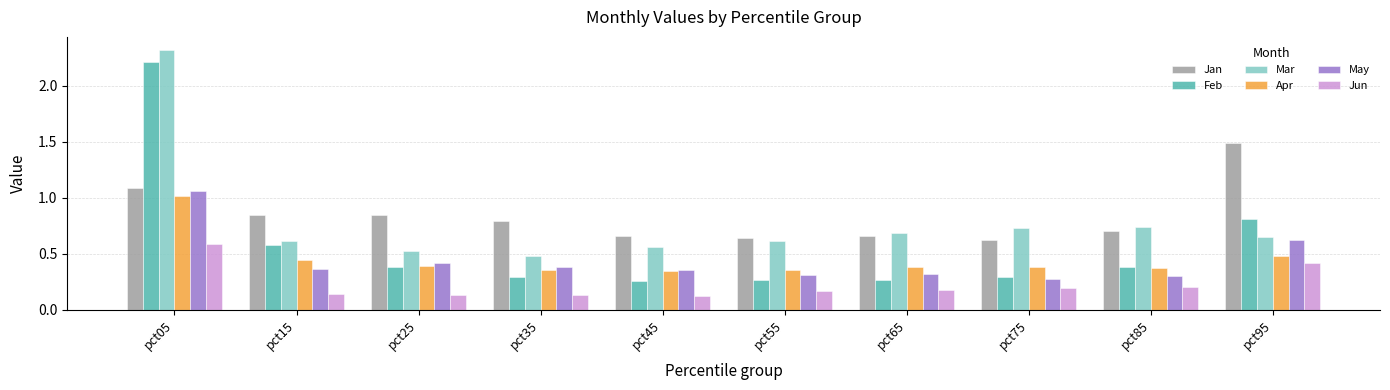

At which category is the sum across all series the highest?

pct05